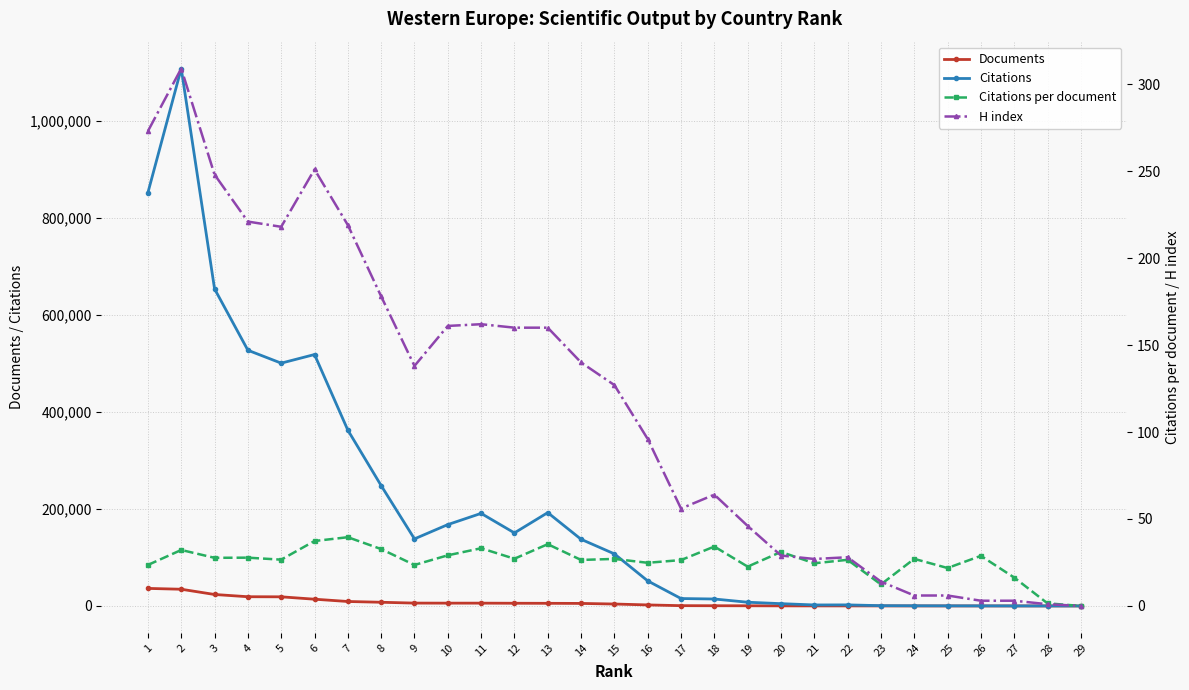

What value does the H index series have at 20?

29.0